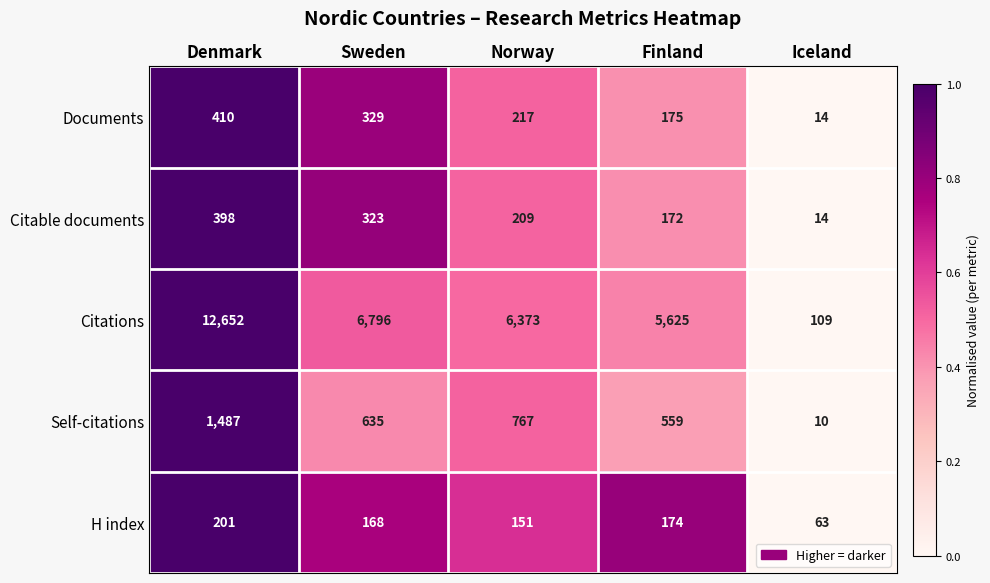

At Norway, list the series in order from largest to smallest.

Citations, Self-citations, Documents, Citable documents, H index